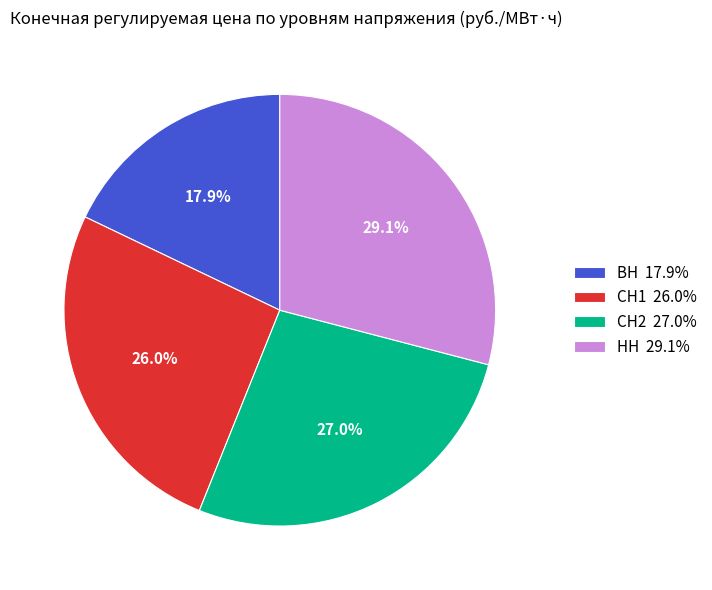

What percentage is NOT represented by НН?

70.9%